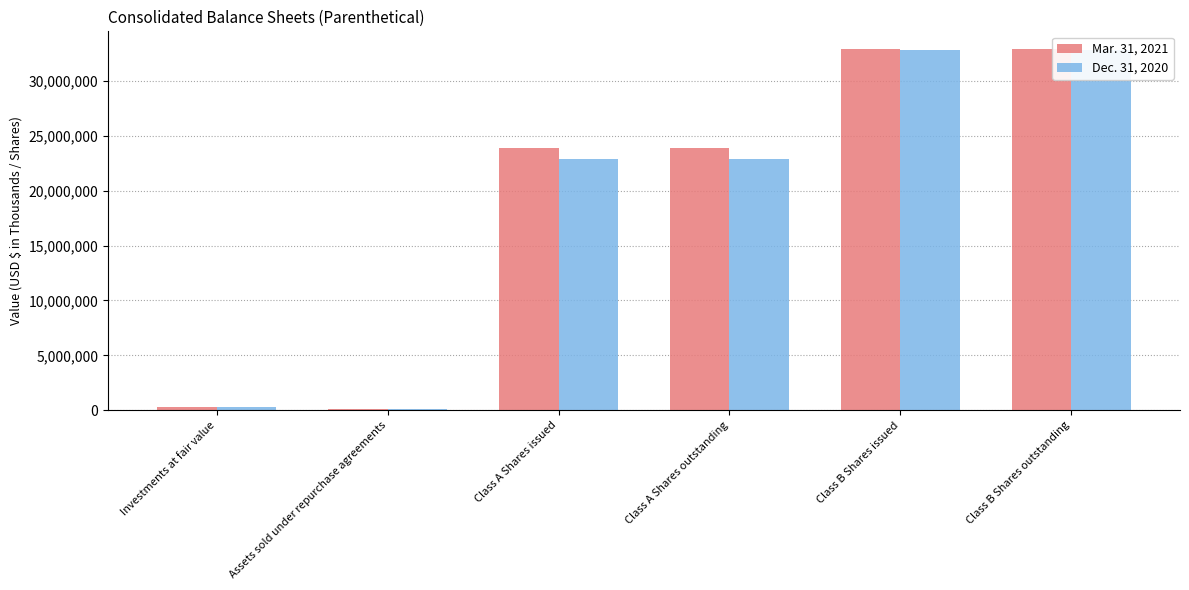

Is it true that Dec. 31, 2020 equals 32824538 at Class B Shares outstanding?

True